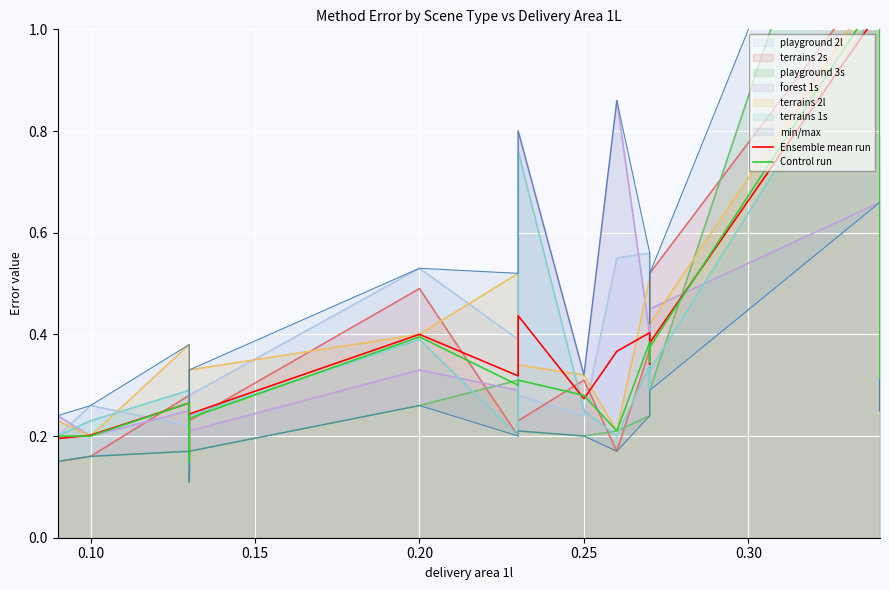

At how many categories does at least one series exceed 0?

20